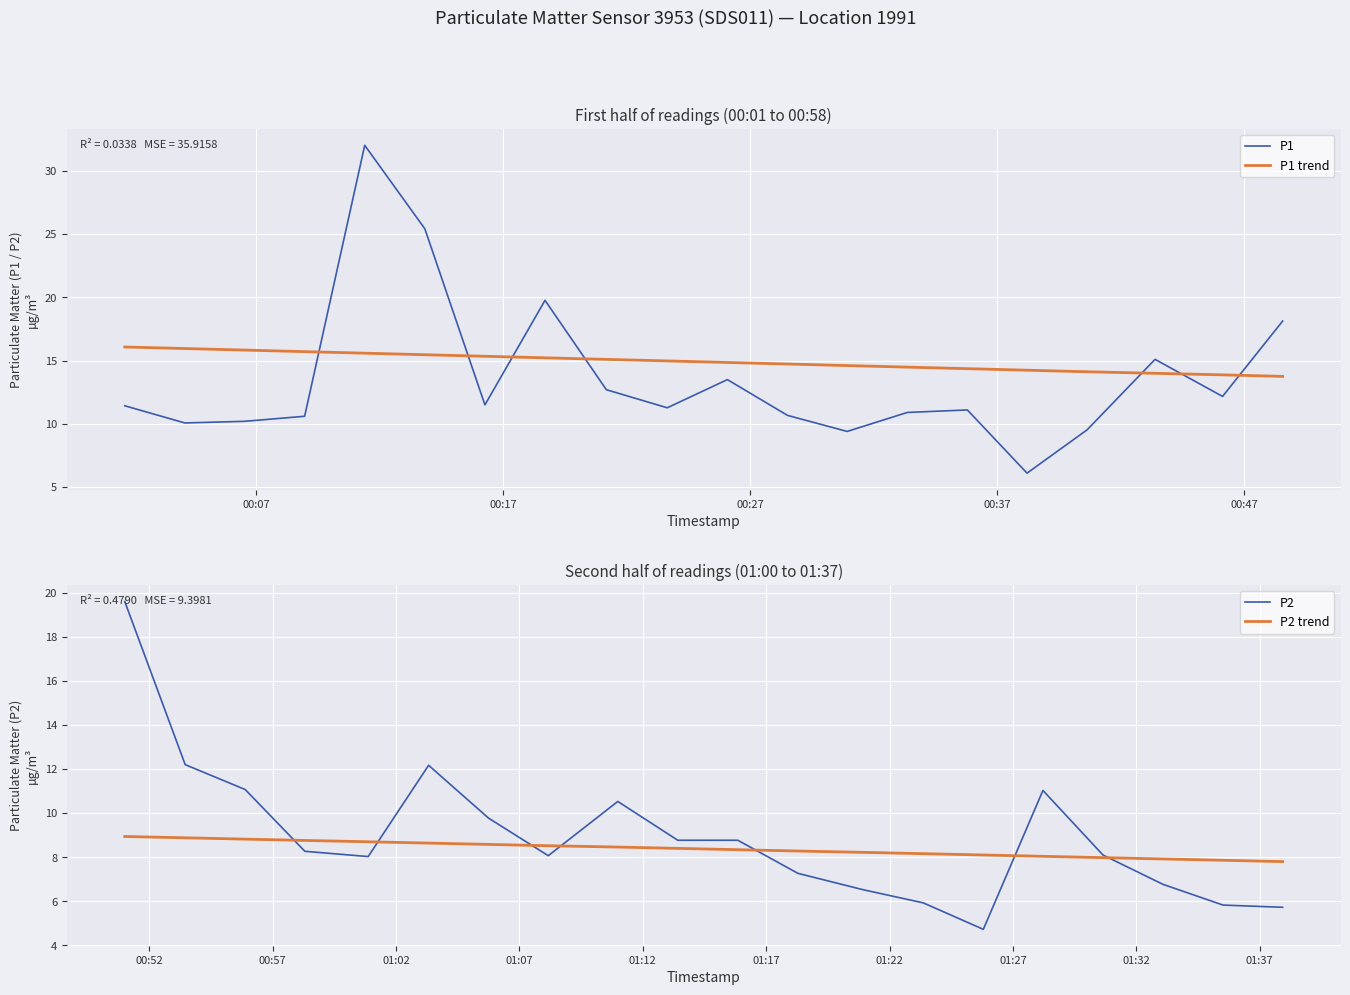

How many distinct data groups are displayed?

4